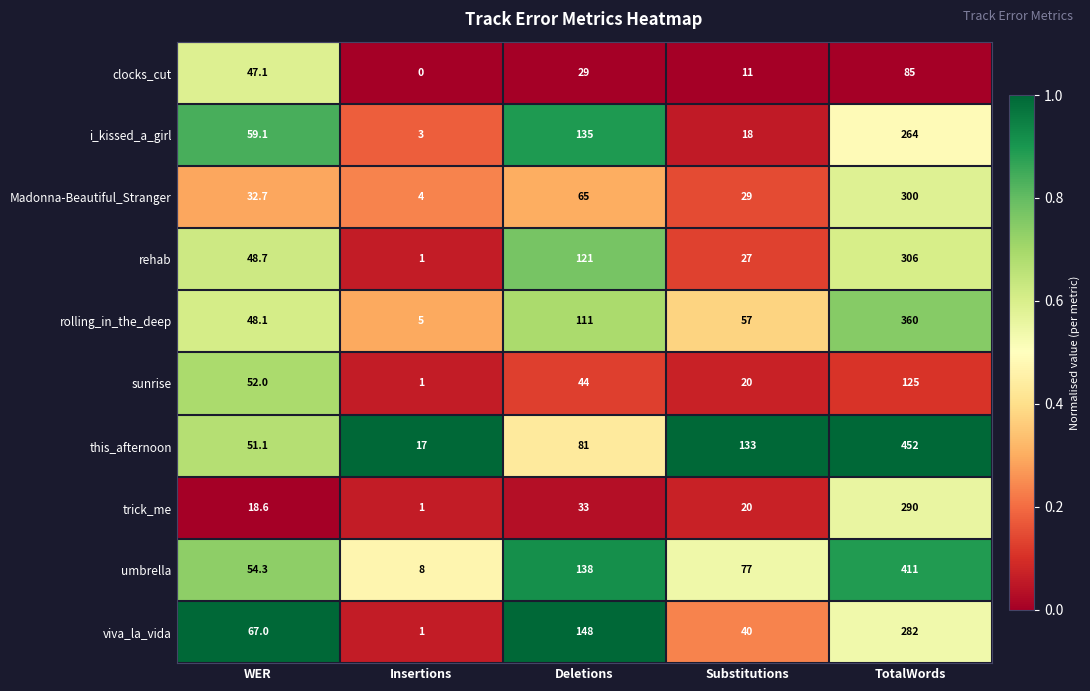

What is the difference between the i_kissed_a_girl values at Deletions and TotalWords?

129.0